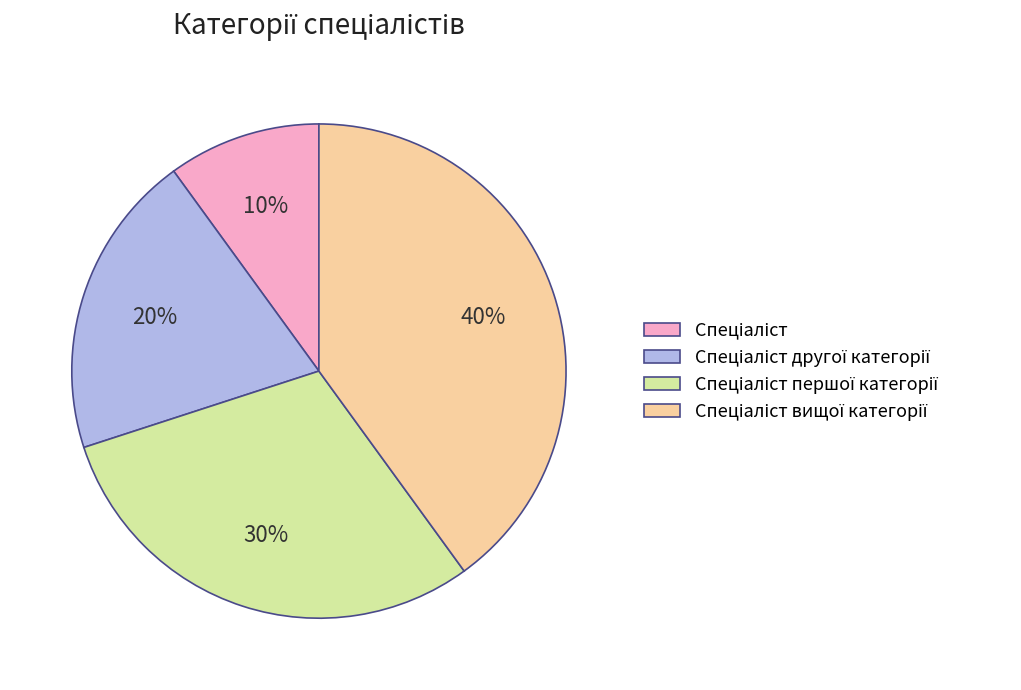

Does any single category account for the majority?

No